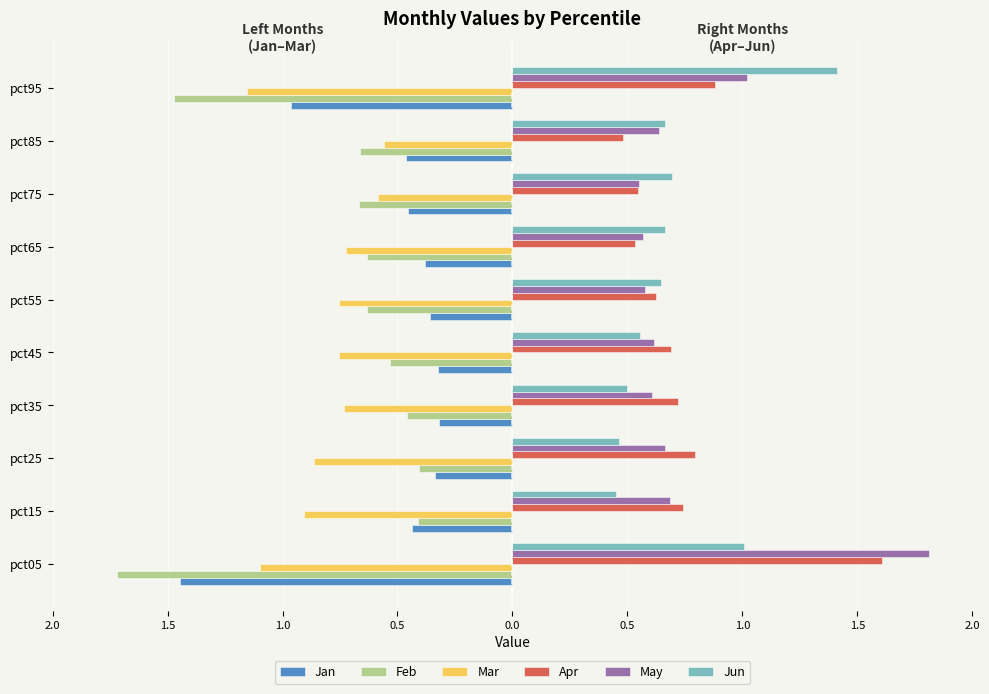

What are all the series names shown in the legend?

Jan, Feb, Mar, Apr, May, Jun